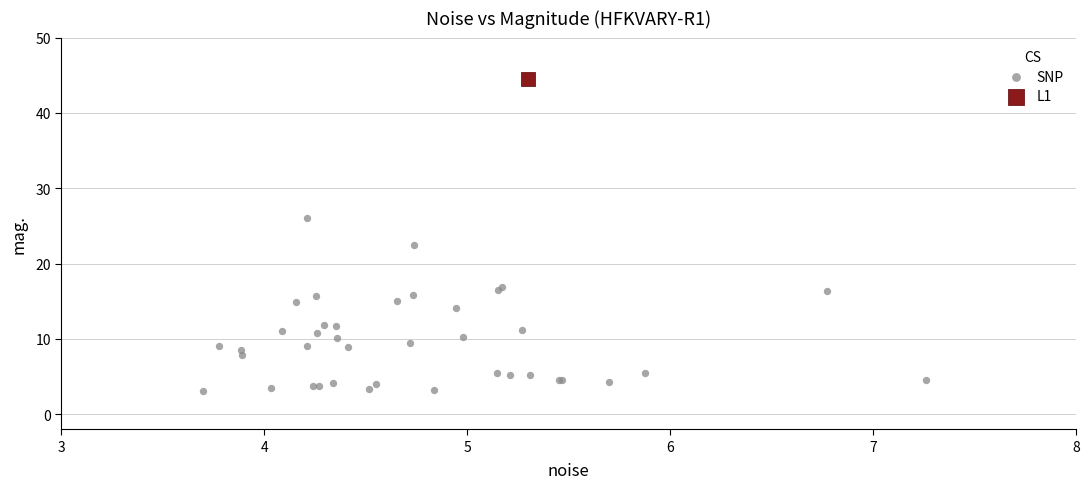

What are all the series names shown in the legend?

SNP, L1